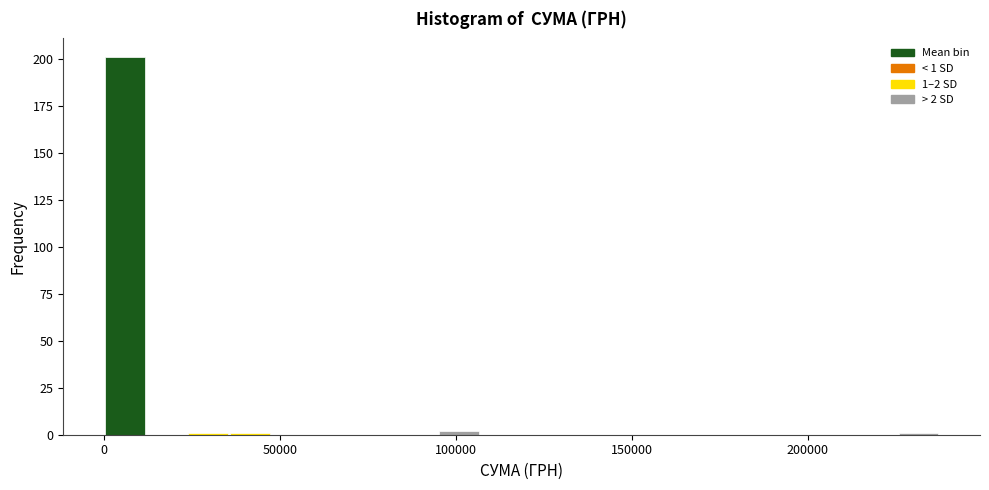

Read against the x-axis, roughly where is the centre of the tallest bar?

5000